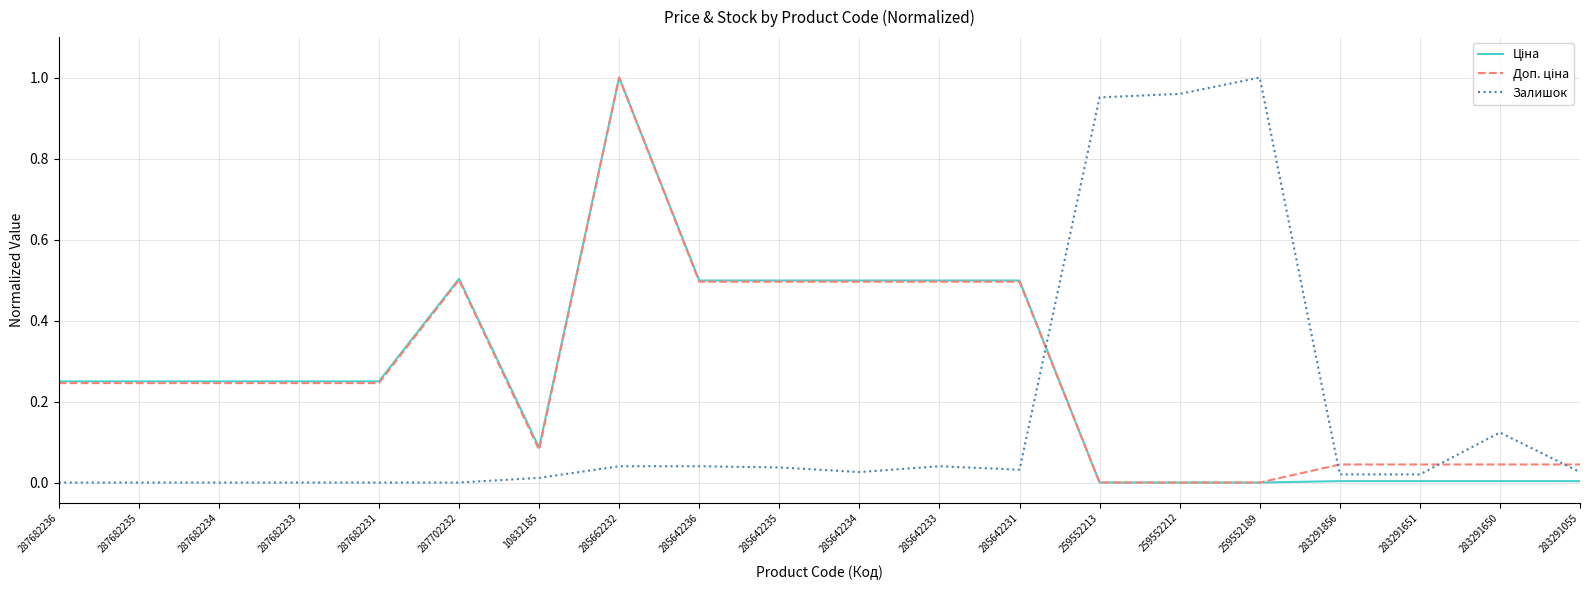

At which label does Залишок reach its peak?

259552189